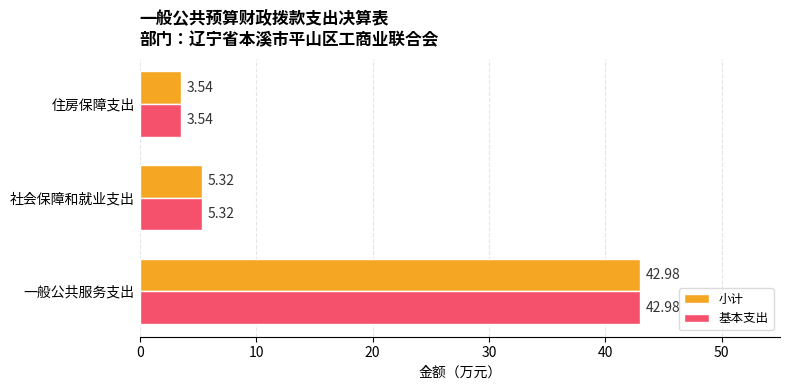

How many data points in 小计 are above 5?

2